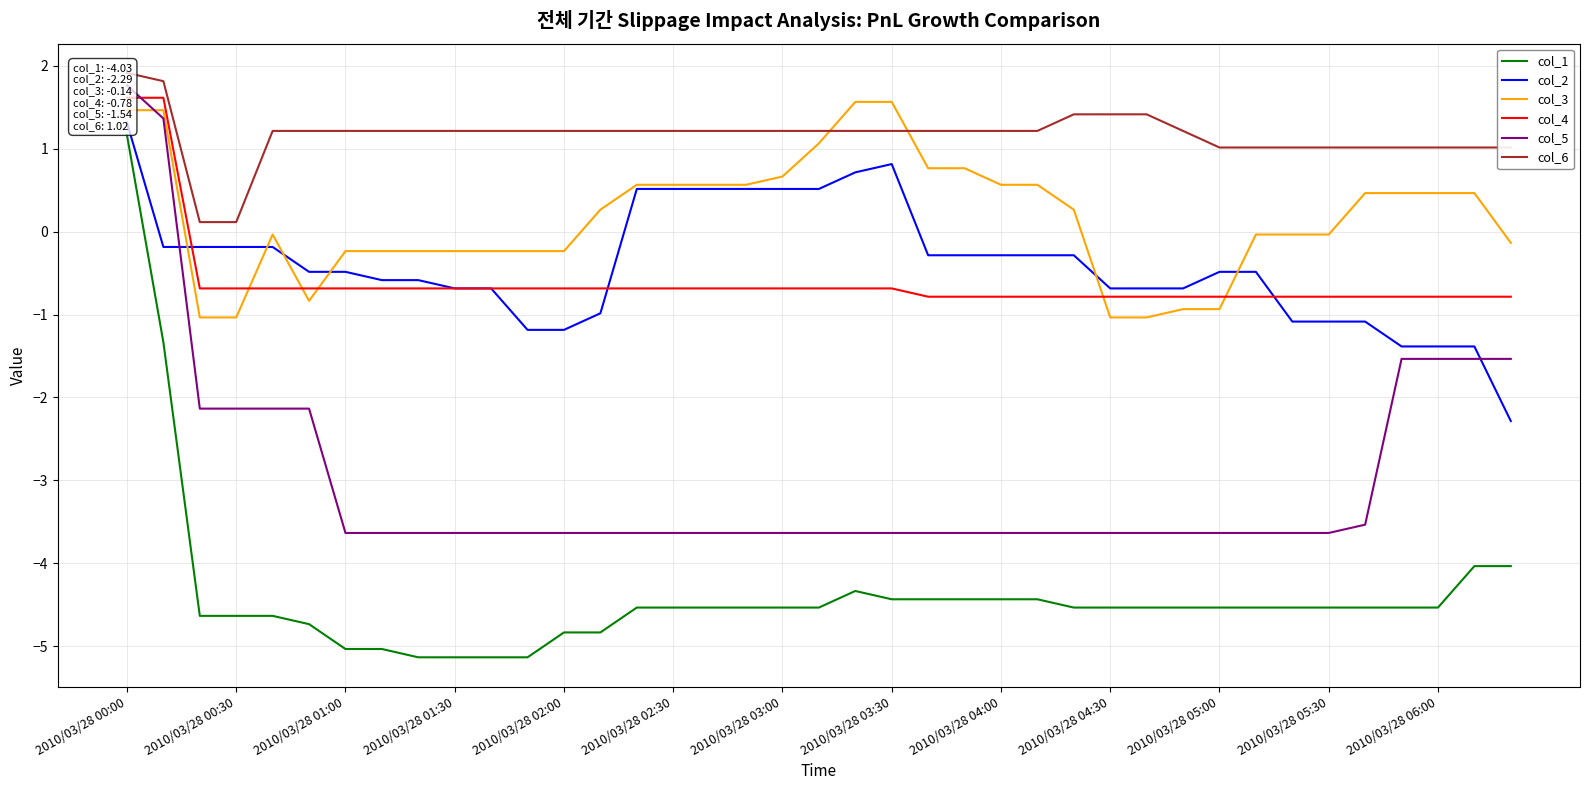

Which category has the highest value in the col_1 series?

2010/03/28 00:00